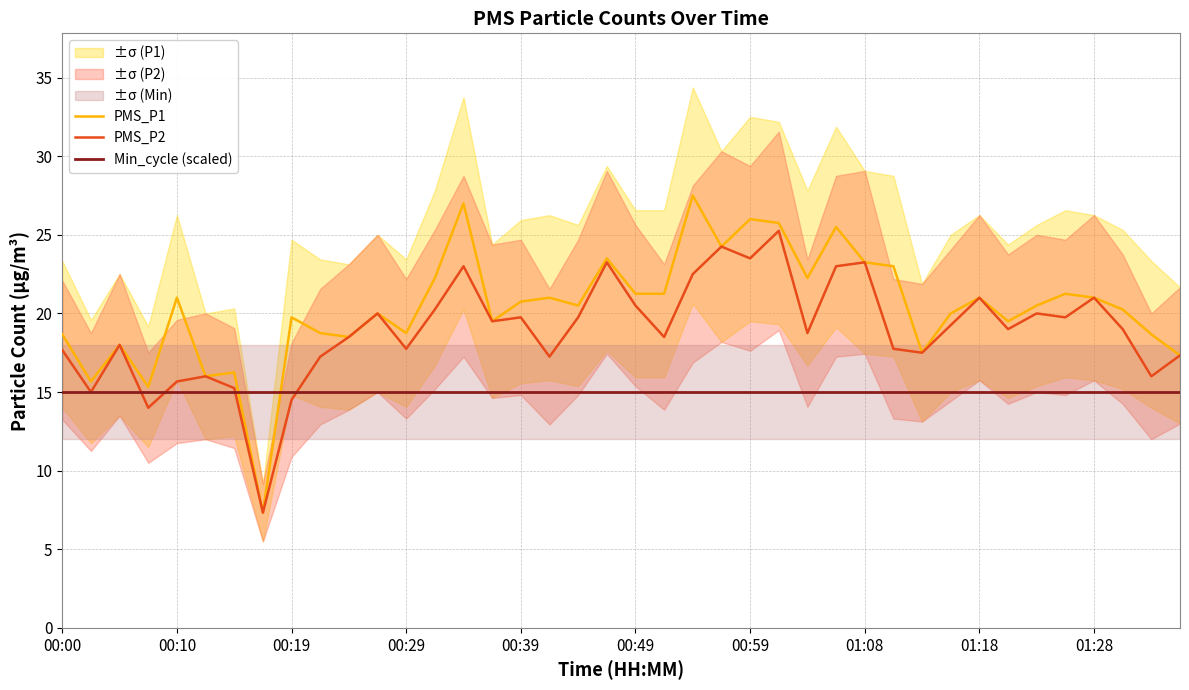

What is the minimum value for Min_cycle (scaled)?

15.0